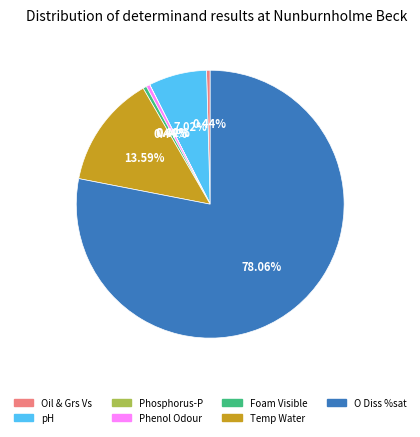

Does any single category account for the majority?

Yes